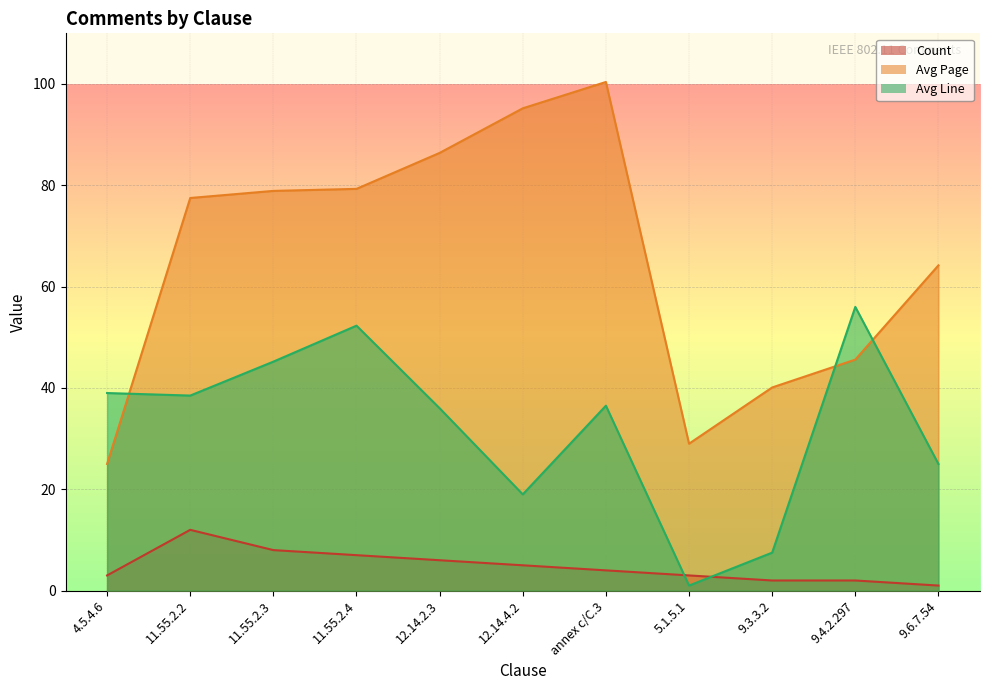

True or false: Count and Avg Page cross at least once.

False